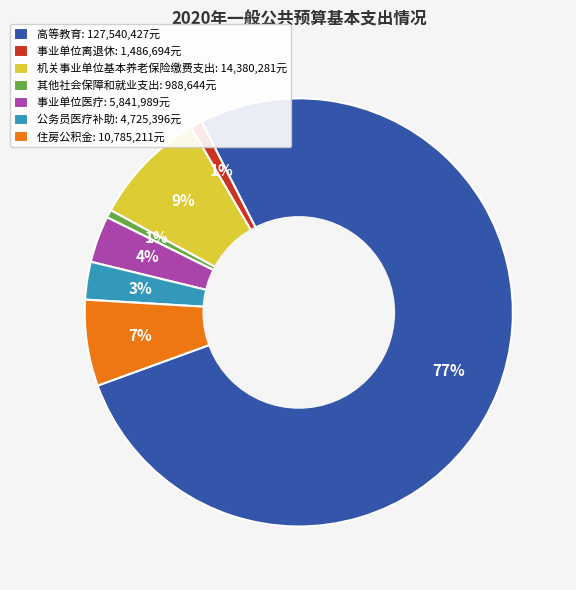

The 事业单位医疗 slice represents 10% of the pie. True or false?

False